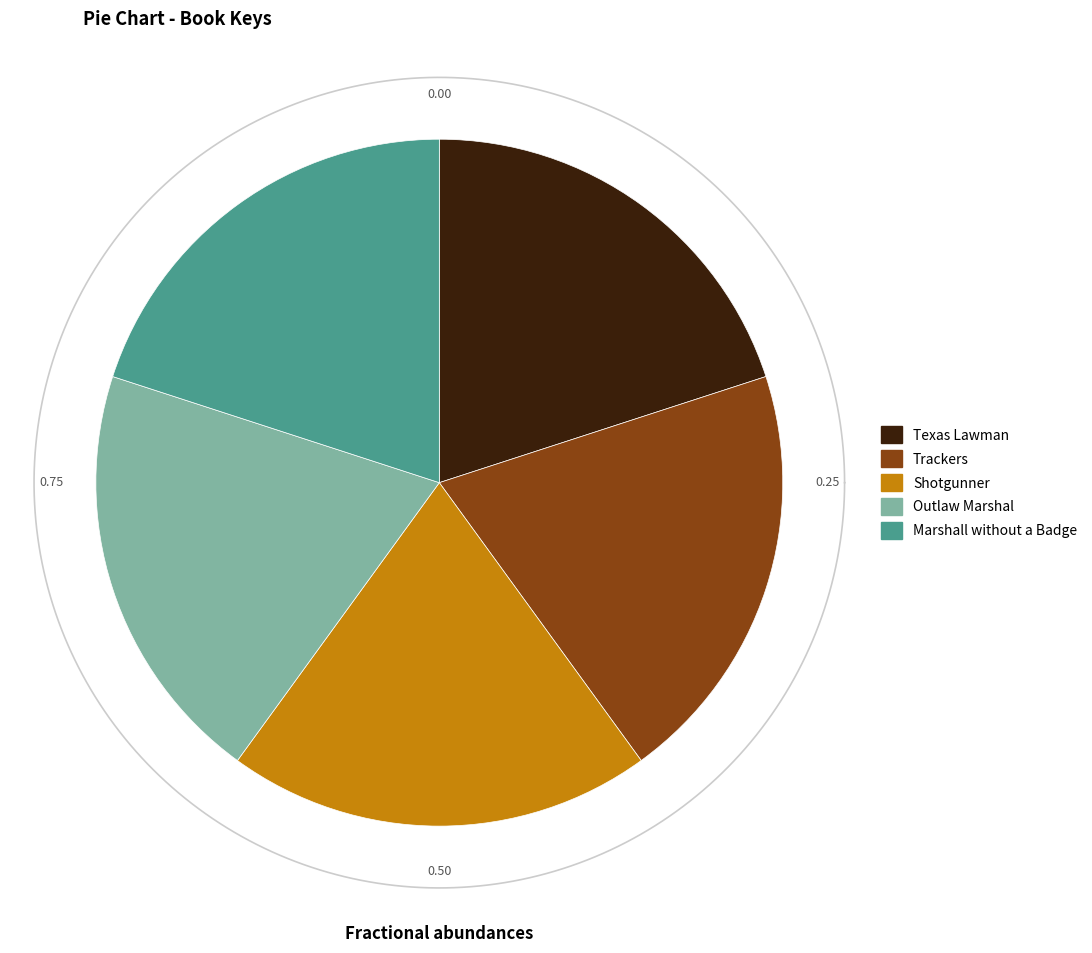

Combined, do Shotgunner and Outlaw Marshal account for over 50%?

No